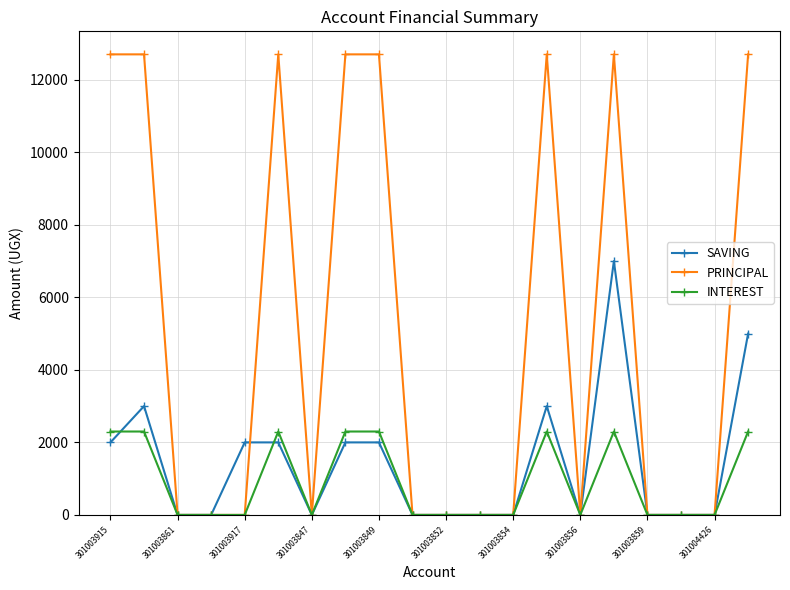

Which series has the largest total across all categories?

PRINCIPAL